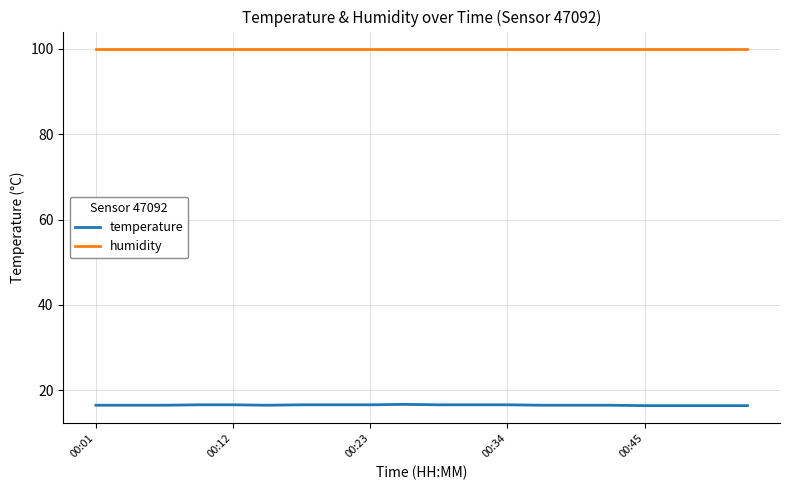

True or false: temperature and humidity cross at least once.

False